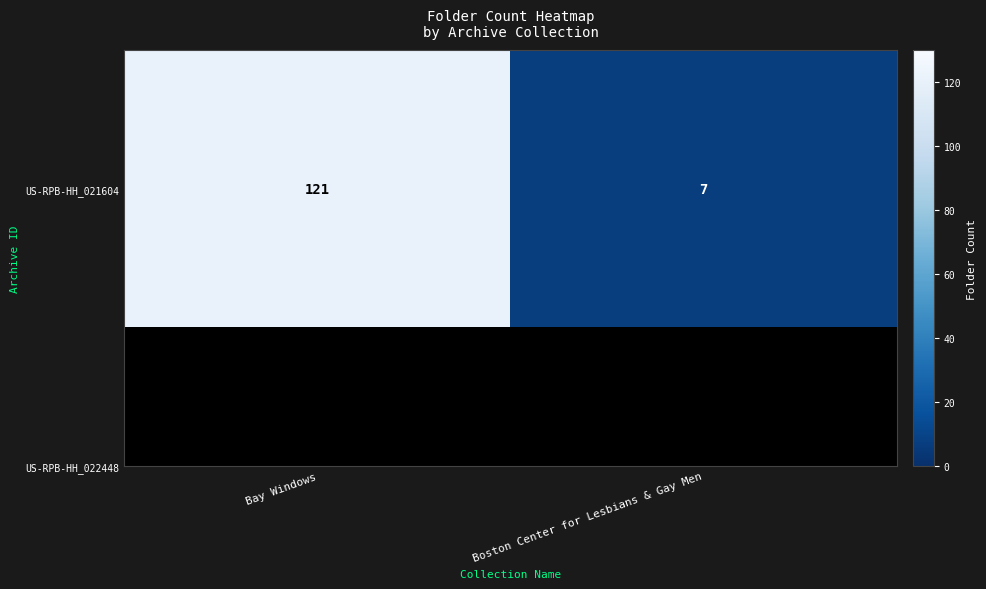

What is the sum of all values?

128